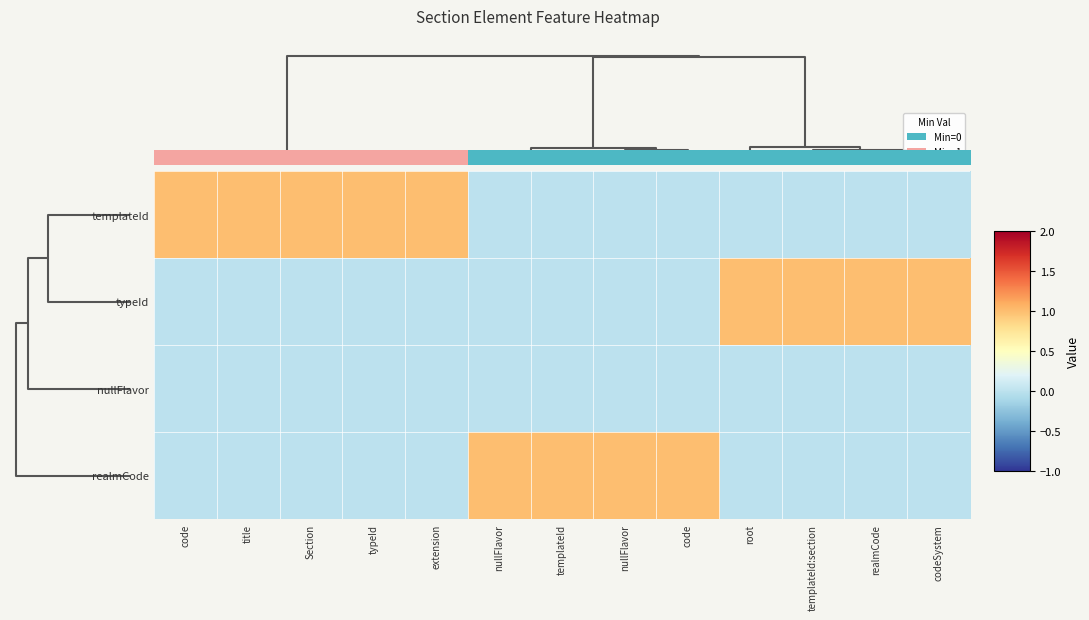

Count the number of data series in this chart.

4